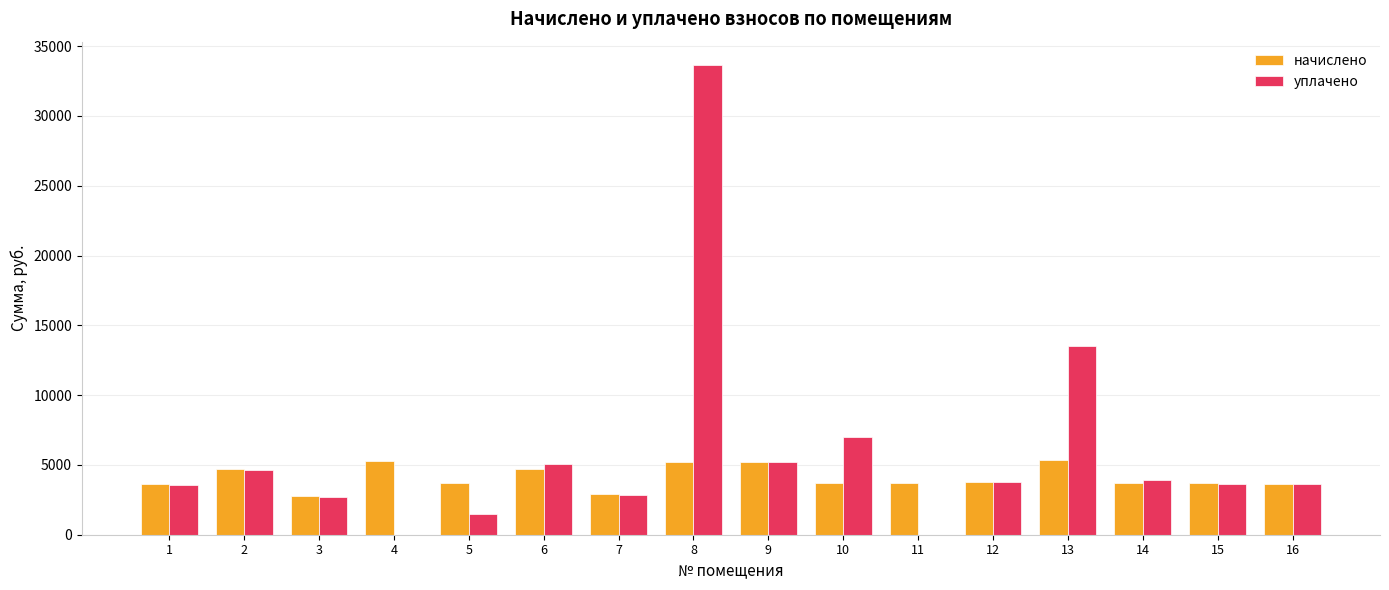

Is it true that начислено equals 6592.4 at 14?

False